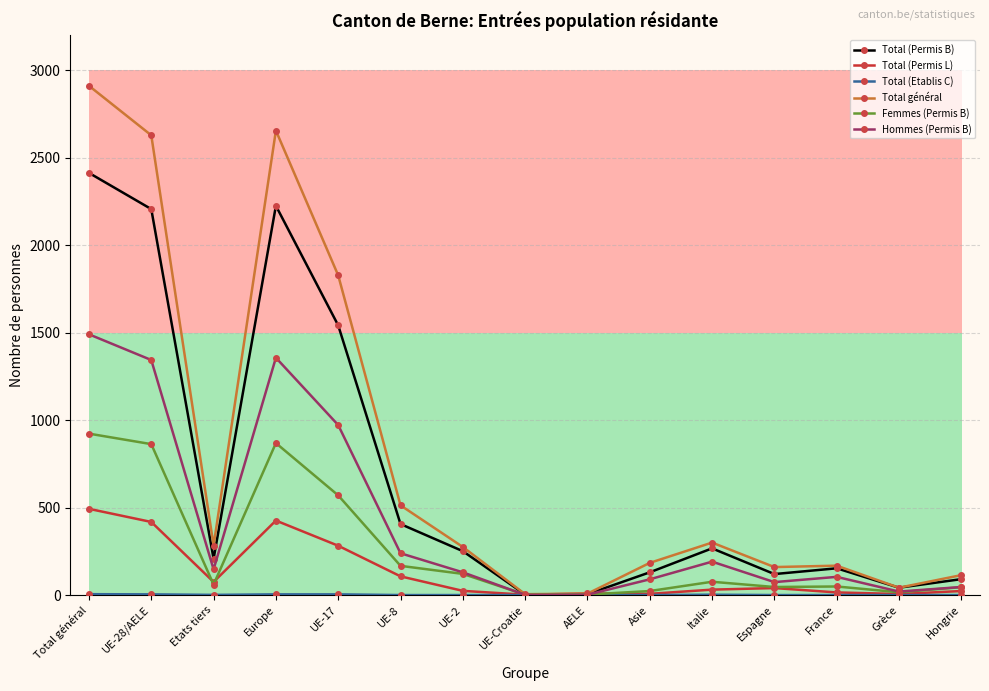

Where is the first local maximum for Total général?

Europe